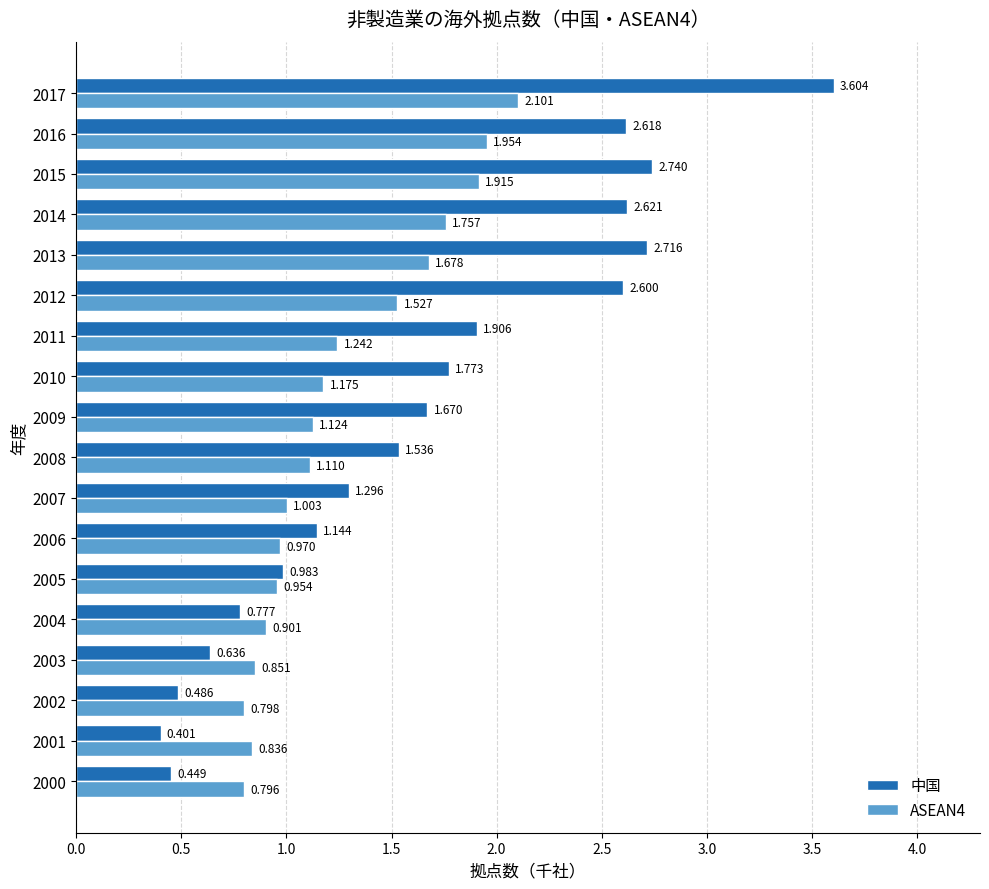

List the series in order of their overall mean, highest first.

中国, ASEAN4